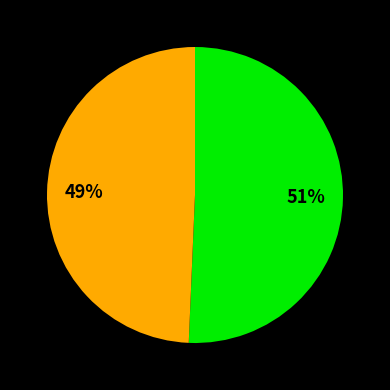

How many segments does this pie chart have?

2